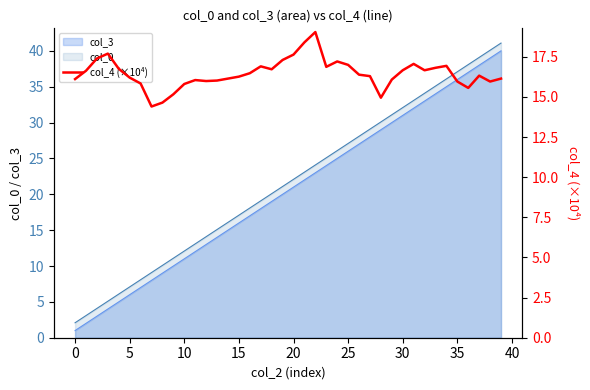

What is the average value?

16.5